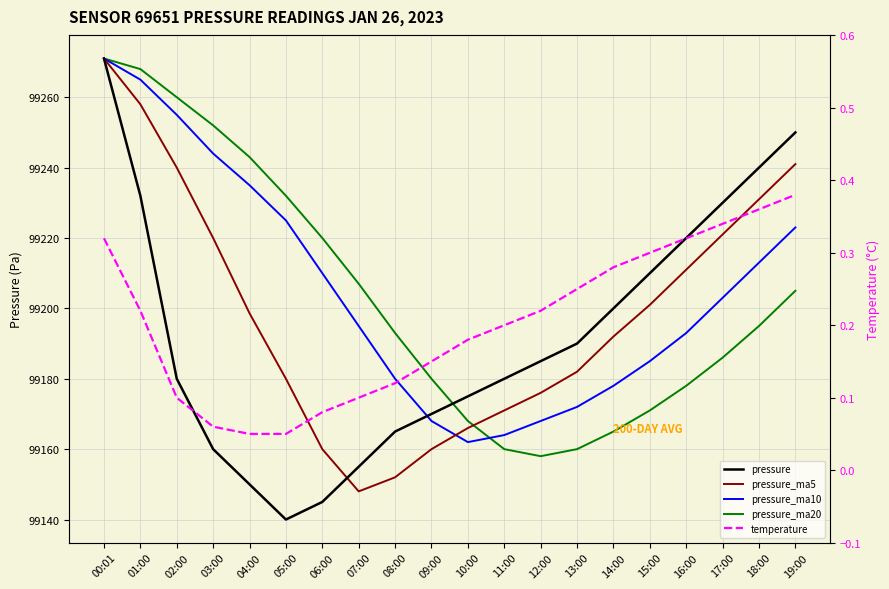

What is the difference between the second highest and minimum values in the pressure series?

110.0